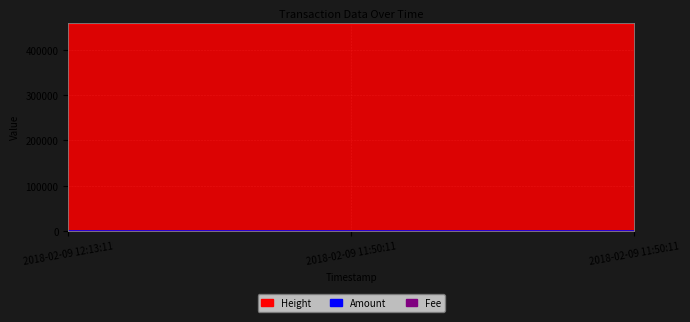

What are all the series names shown in the legend?

Amount, Fee, Height